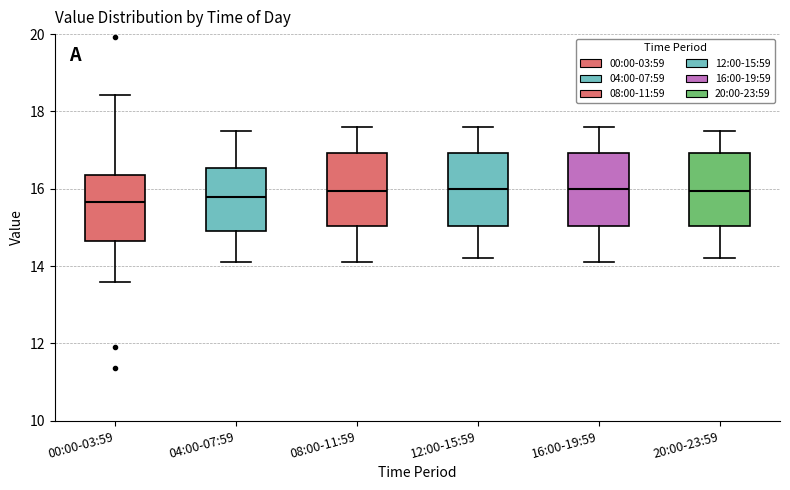

Reading left to right, transcribe this box plot: for each box, give where its median line is, the range the box spans, and where its two whiskers end, as read against the y-axis. The values are not printed on the chart, so give them approximately, as read against the axis.

00:00-03:59: median 15.6, box 14.6 to 16.4, whiskers 13.6 to 18.4
04:00-07:59: median 15.8, box 15.0 to 16.6, whiskers 14.2 to 17.6
08:00-11:59: median 16.0, box 15.0 to 17.0, whiskers 14.2 to 17.6
12:00-15:59: median 16.0, box 15.0 to 17.0, whiskers 14.2 to 17.6
16:00-19:59: median 16.0, box 15.0 to 17.0, whiskers 14.2 to 17.6
20:00-23:59: median 16.0, box 15.0 to 17.0, whiskers 14.2 to 17.6